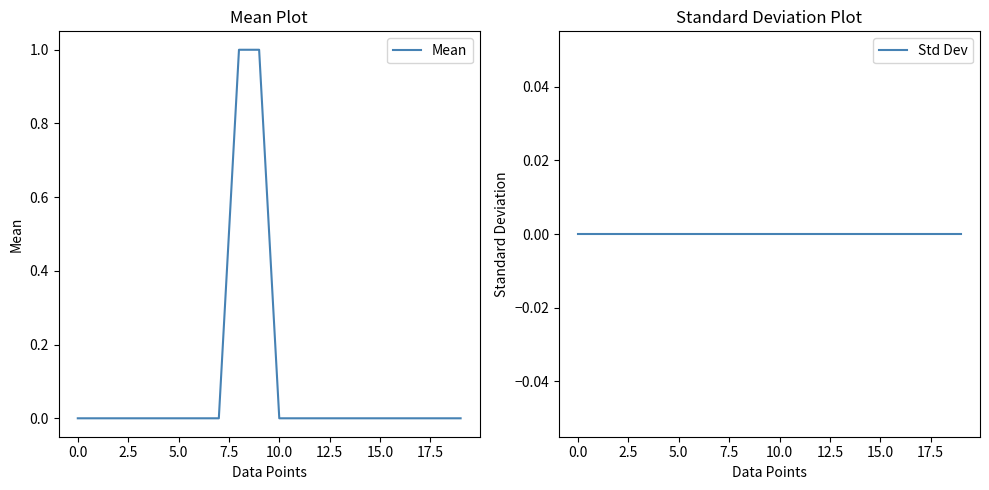

List the series in order of their peak value, lowest first.

Std Dev, Mean